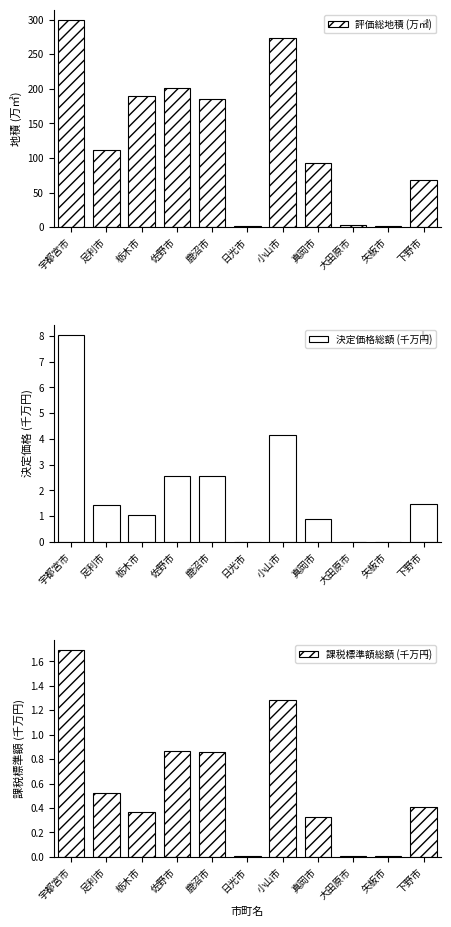

How many categories are shown in the chart?

11